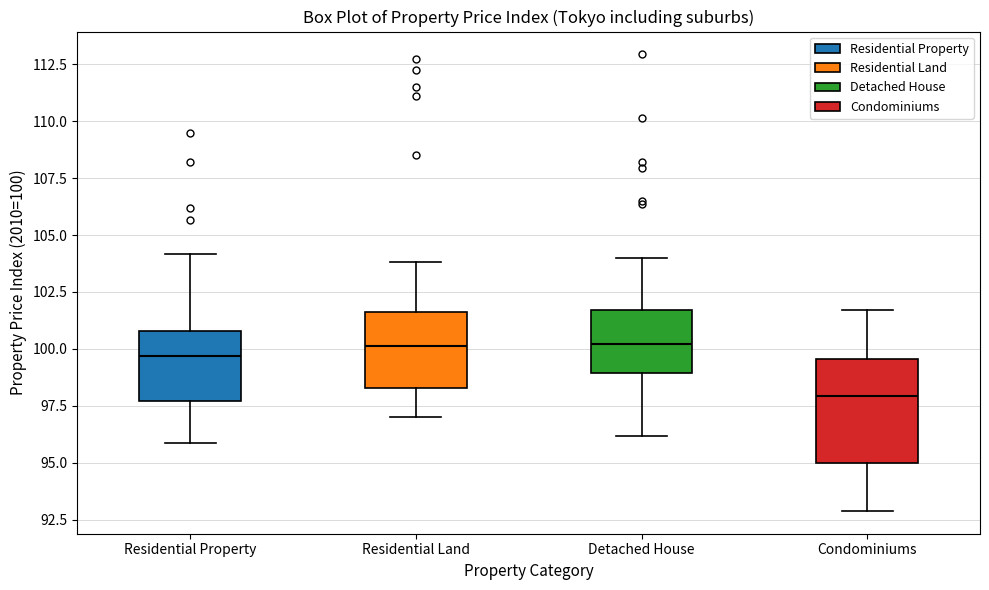

Reading left to right, transcribe this box plot: for each box, give where its median line is, the range the box spans, and where its two whiskers end, as read against the y-axis. The values are not printed on the chart, so give them approximately, as read against the axis.

Residential Property: median 99.5, box 97.5 to 101.0, whiskers 96.0 to 104.0
Residential Land: median 100.0, box 98.5 to 101.5, whiskers 97.0 to 104.0
Detached House: median 100.0, box 99.0 to 101.5, whiskers 96.0 to 104.0
Condominiums: median 98.0, box 95.0 to 99.5, whiskers 93.0 to 101.5